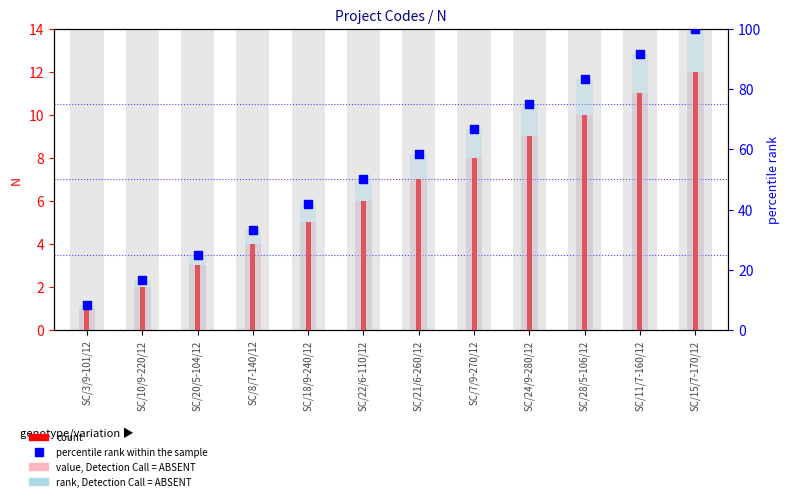

Which series has the widest spread of Y values?

rank, Detection Call = ABSENT